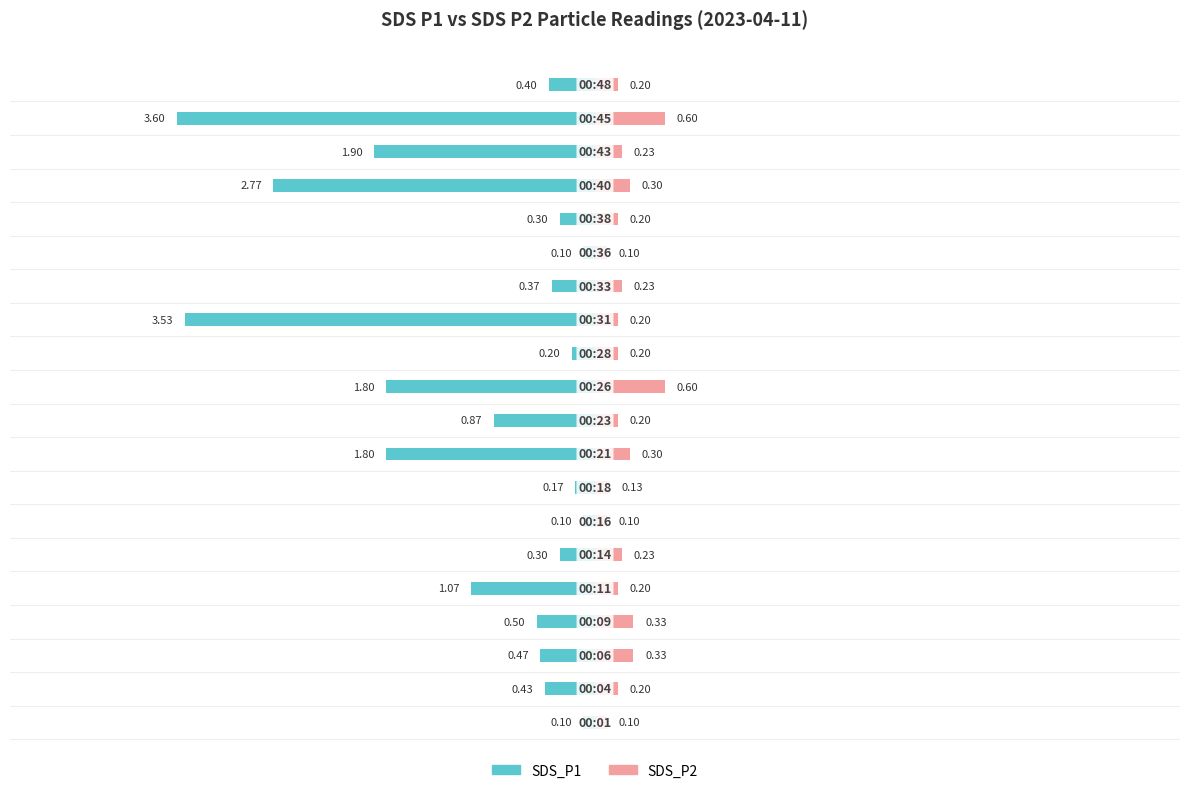

Count the number of data series in this chart.

2